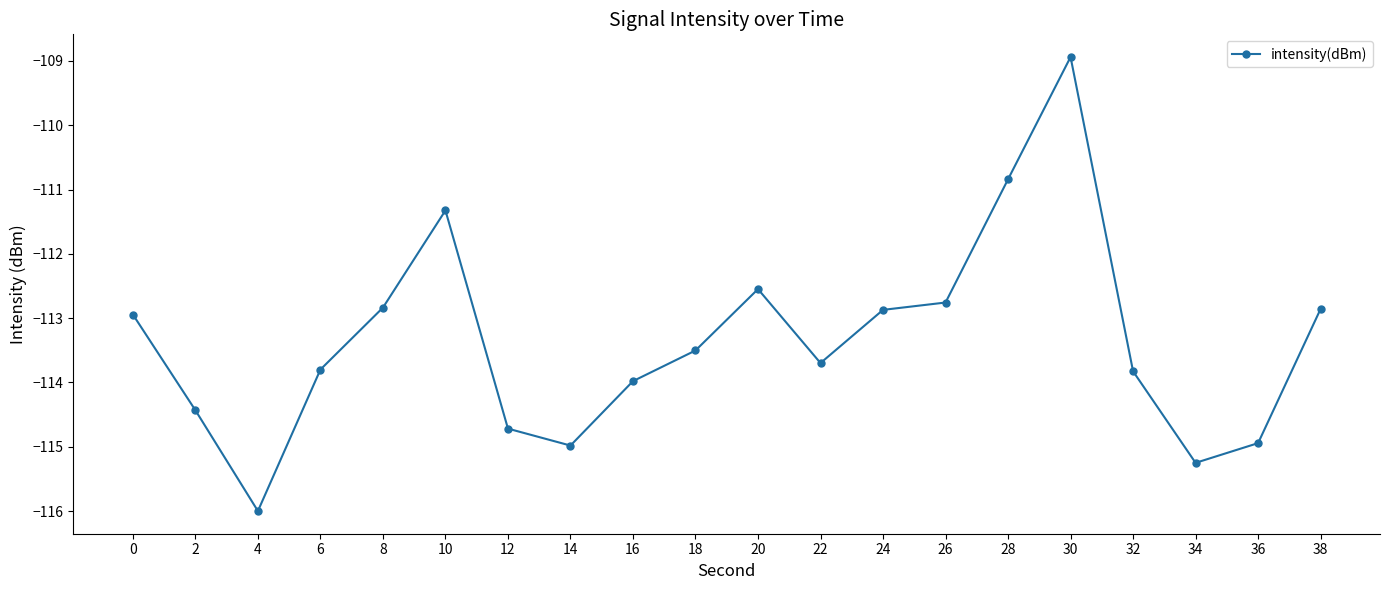

True or false: there are more than 2 points higher than both neighbors.

True